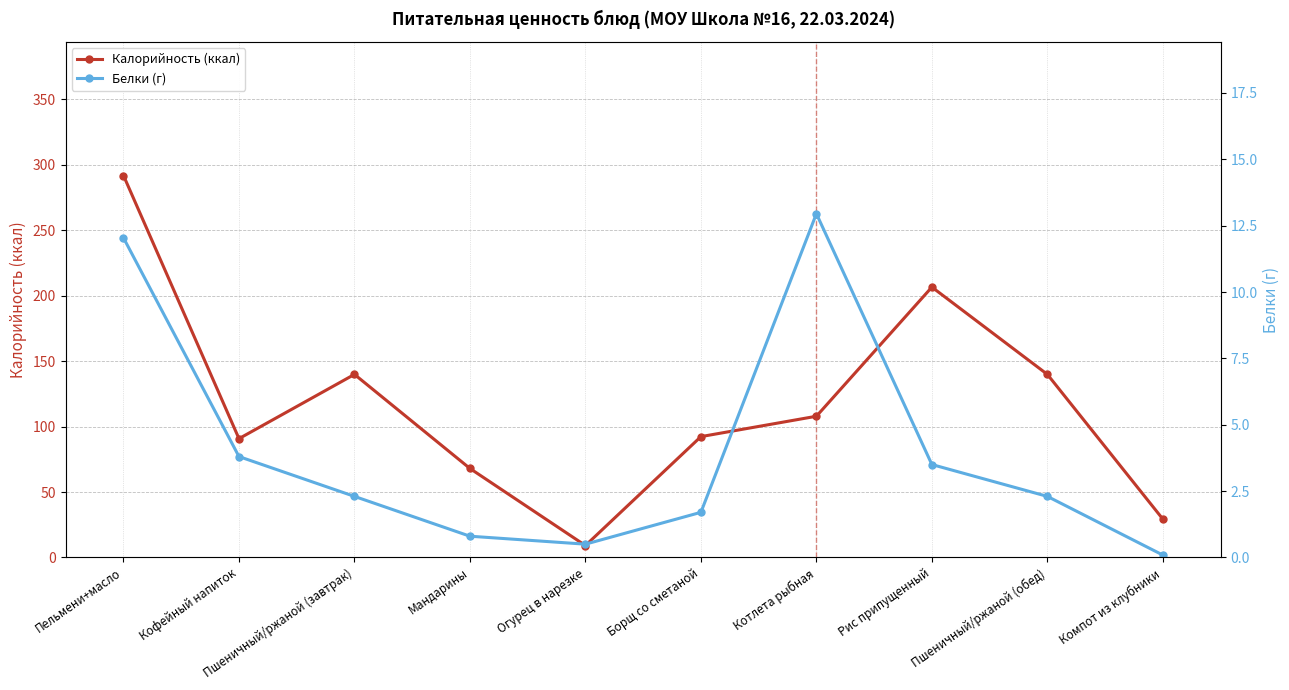

Where is the first local minimum for Калорийность (ккал)?

Кофейный напиток